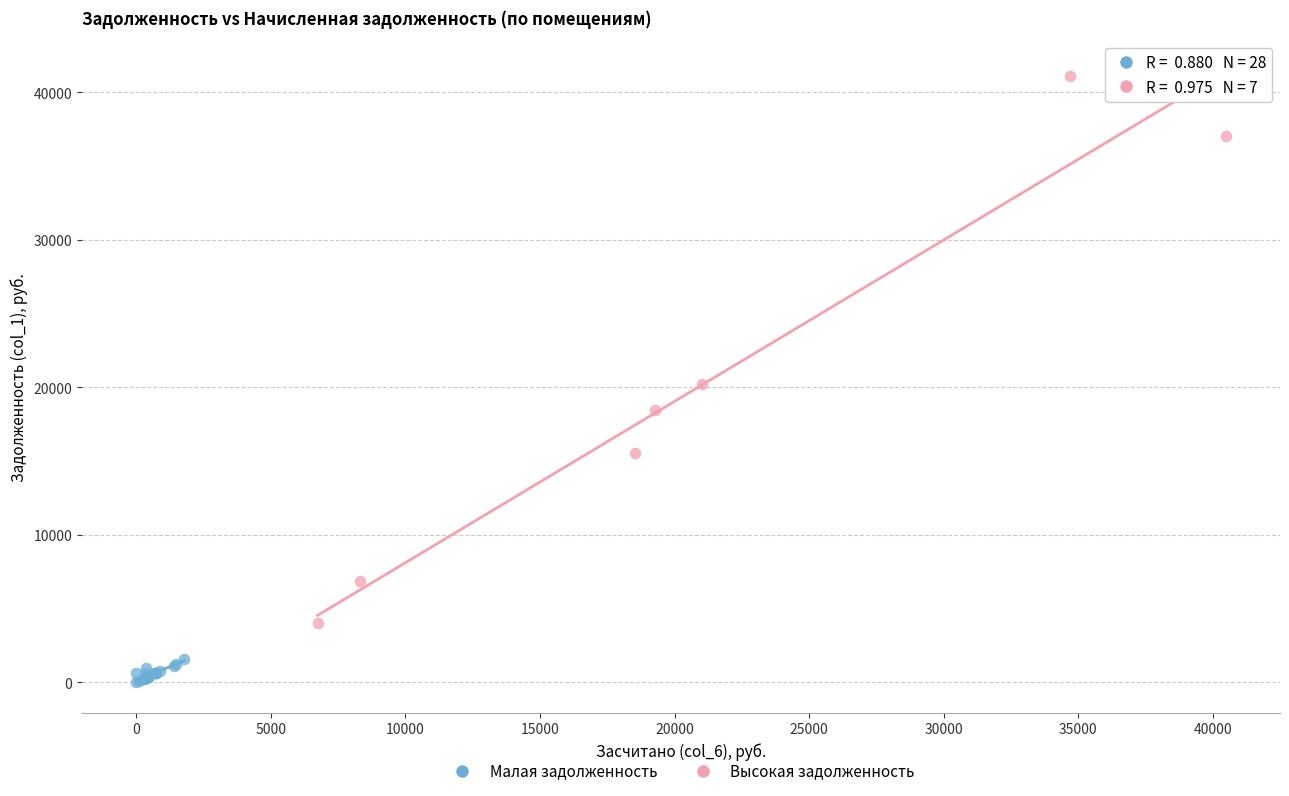

Which series reaches the minimum Y coordinate?

Малая задолженность